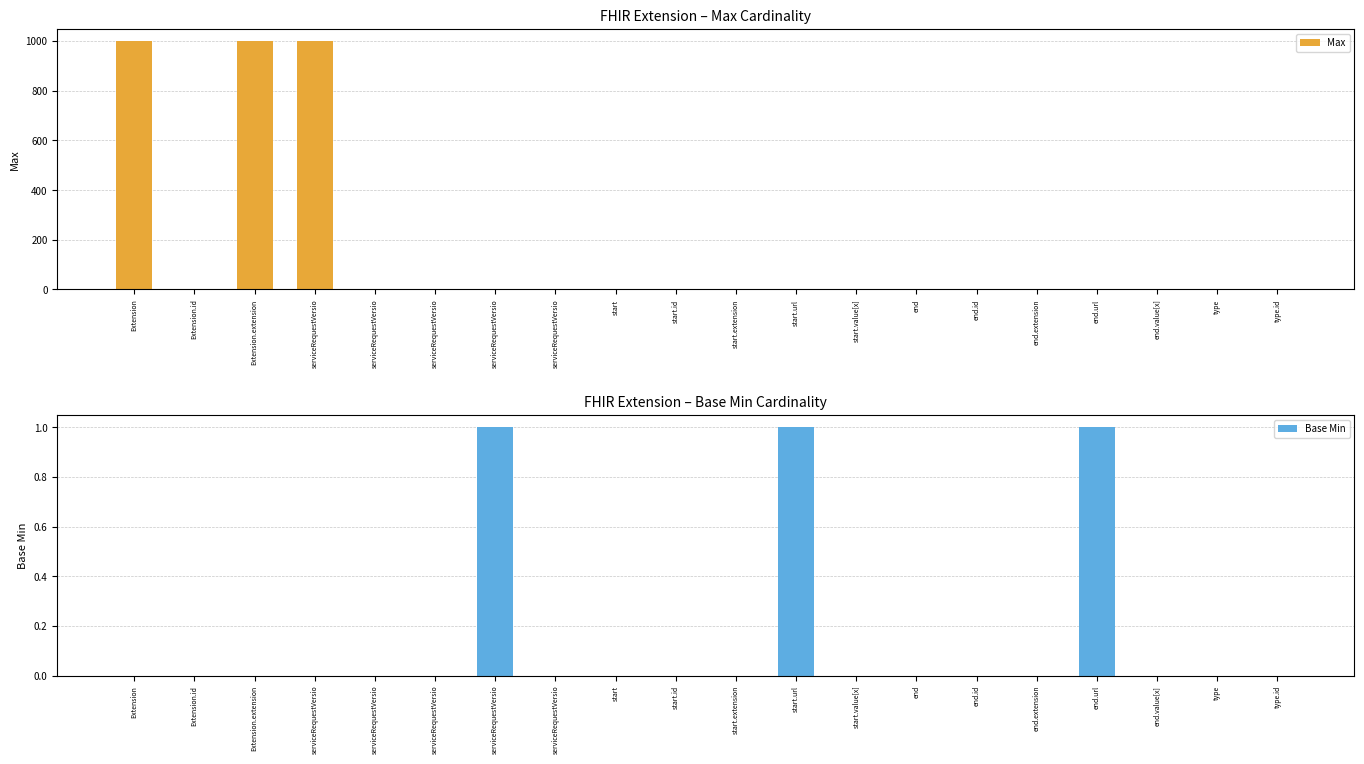

How many bars are there in total?

40